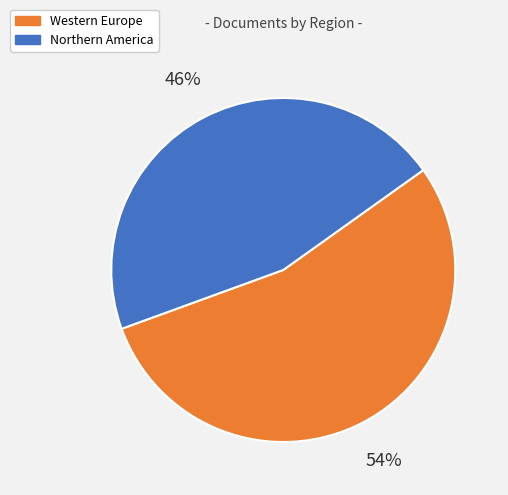

To the nearest percent, what is the average slice percentage?

50%